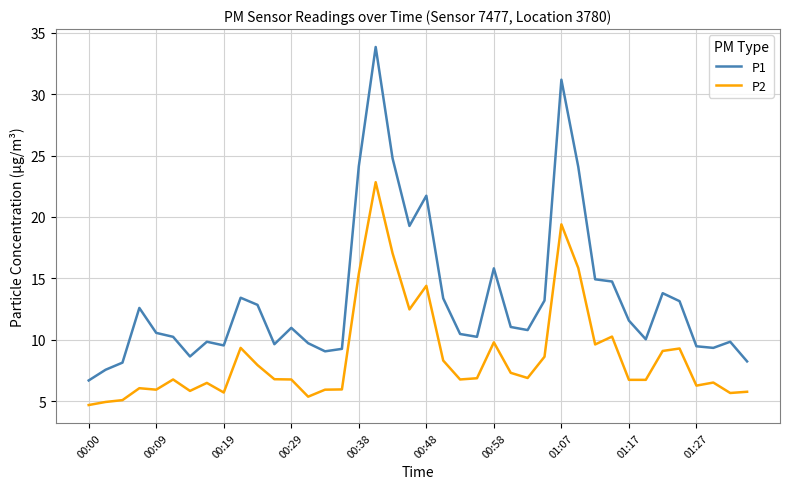

Does the chart have visible grid lines?

Yes